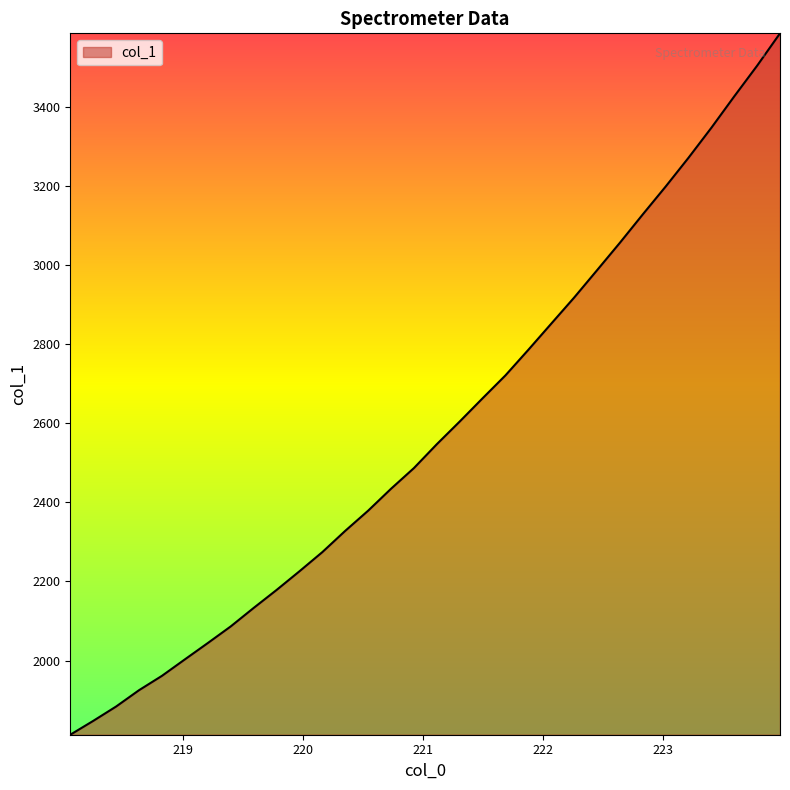

How many lines are shown in the chart?

1